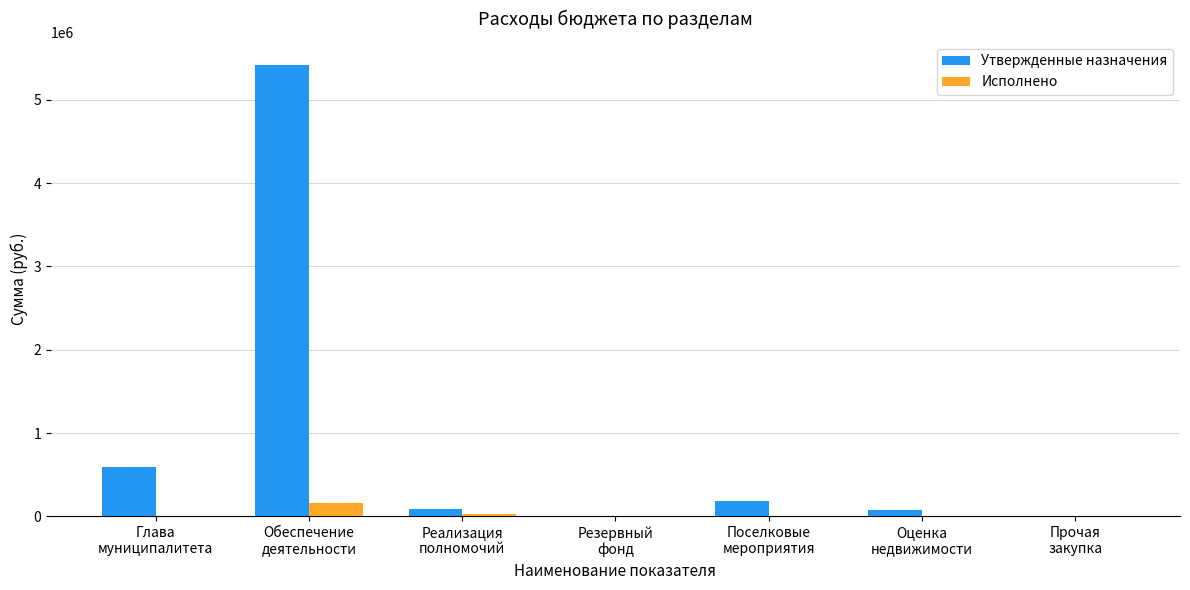

How many categories are shown in the chart?

7